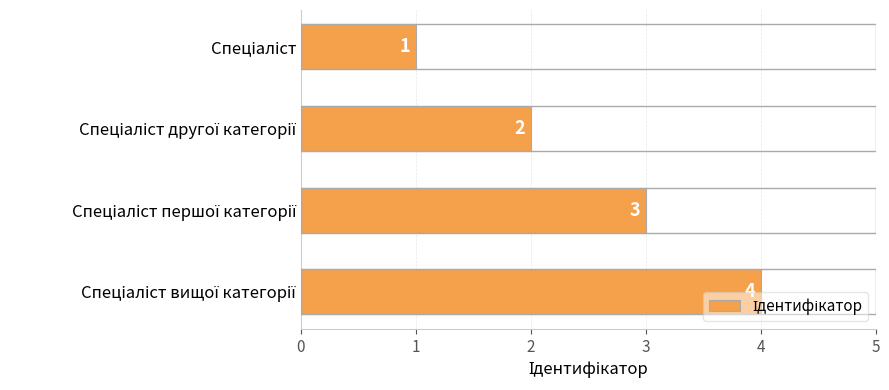

What is the value of the 2nd bar from the top?

2